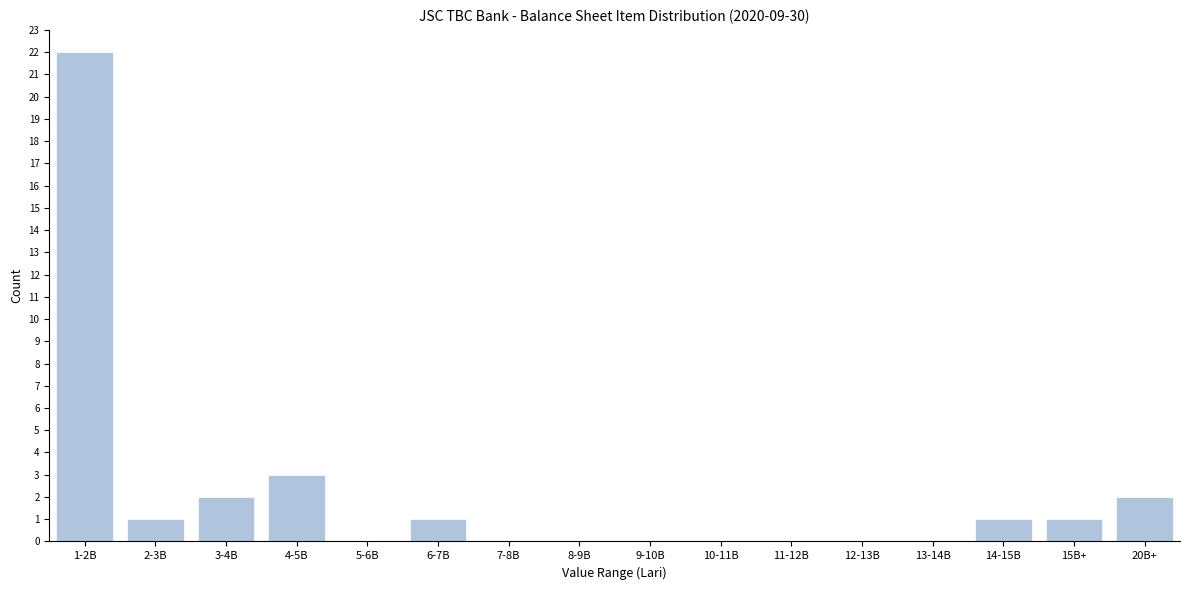

At which category does the chart reach its peak across all series?

1-2B